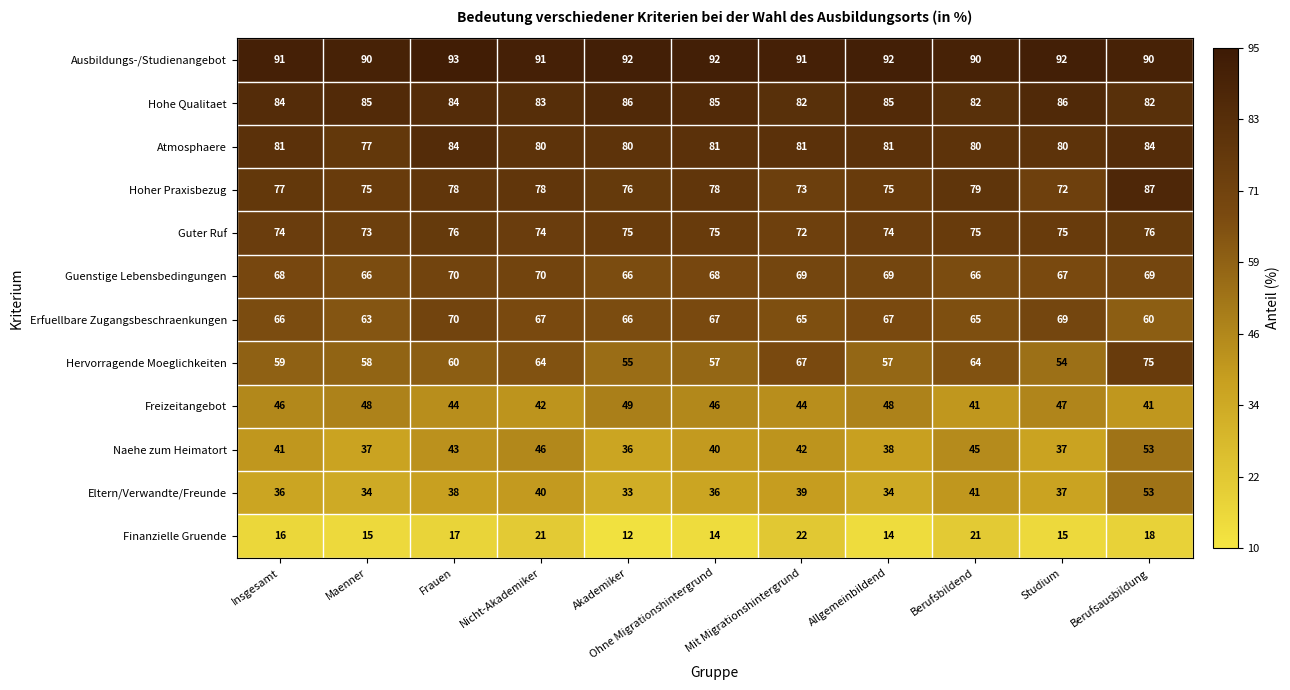

Rank the series at Allgemeinbildend from lowest to highest value.

Finanzielle Gruende, Eltern/Verwandte/Freunde, Naehe zum Heimatort, Freizeitangebot, Hervorragende Moeglichkeiten, Erfuellbare Zugangsbeschraenkungen, Guenstige Lebensbedingungen, Guter Ruf, Hoher Praxisbezug, Atmosphaere, Hohe Qualitaet, Ausbildungs-/Studienangebot